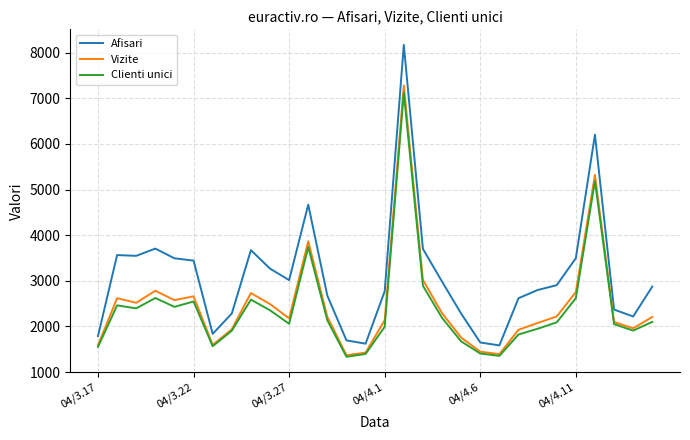

Which series has the widest spread of values?

Afisari